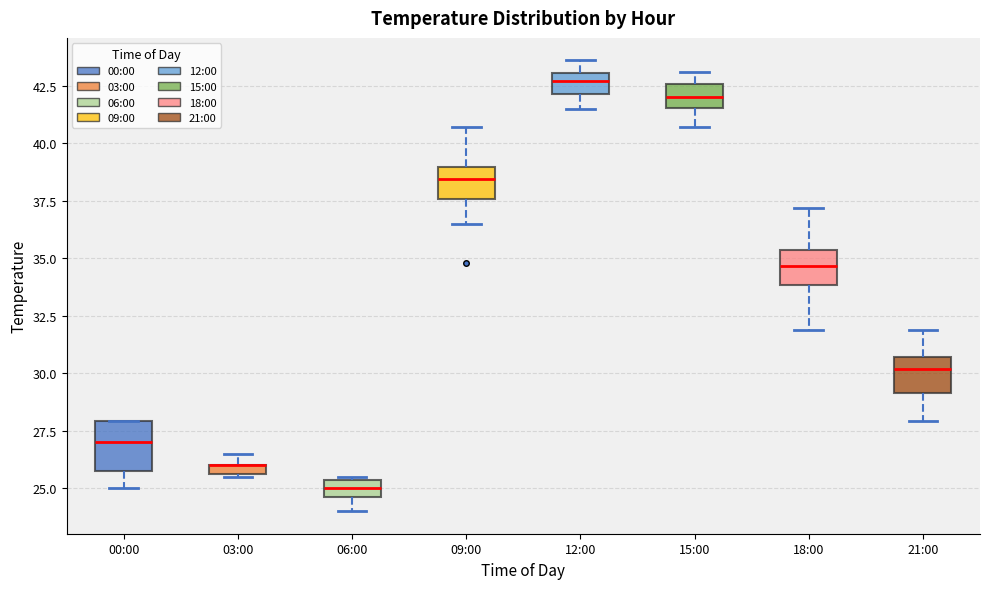

Which box is the tallest, from its lower edge to its upper edge?

00:00